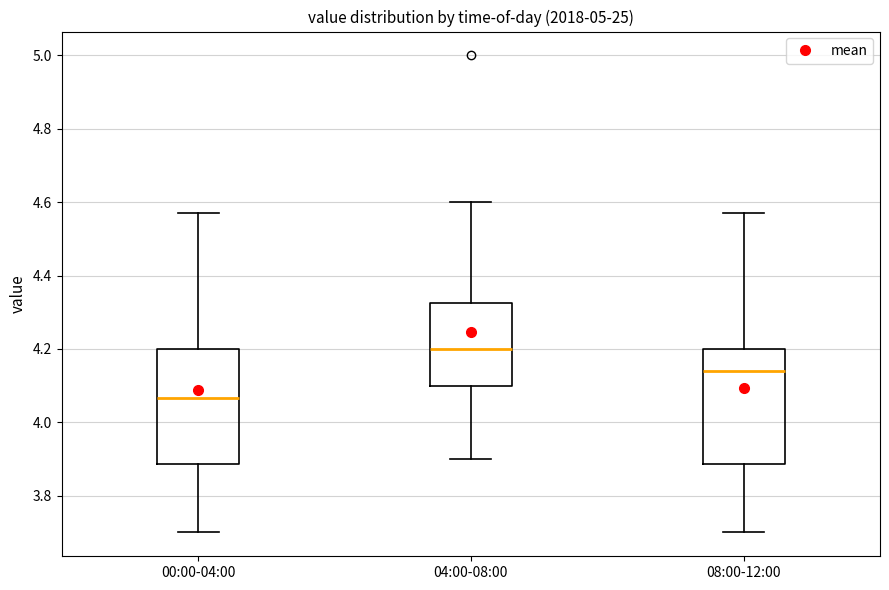

Reading left to right, read every box against the y-axis: the position of its median line, the range the box covers, and the ends of its whiskers. The values are not printed on the chart, so give them approximately, as read against the axis.

00:00-04:00: median 4.06, box 3.88 to 4.20, whiskers 3.70 to 4.58
04:00-08:00: median 4.20, box 4.10 to 4.32, whiskers 3.90 to 4.60
08:00-12:00: median 4.14, box 3.88 to 4.20, whiskers 3.70 to 4.58